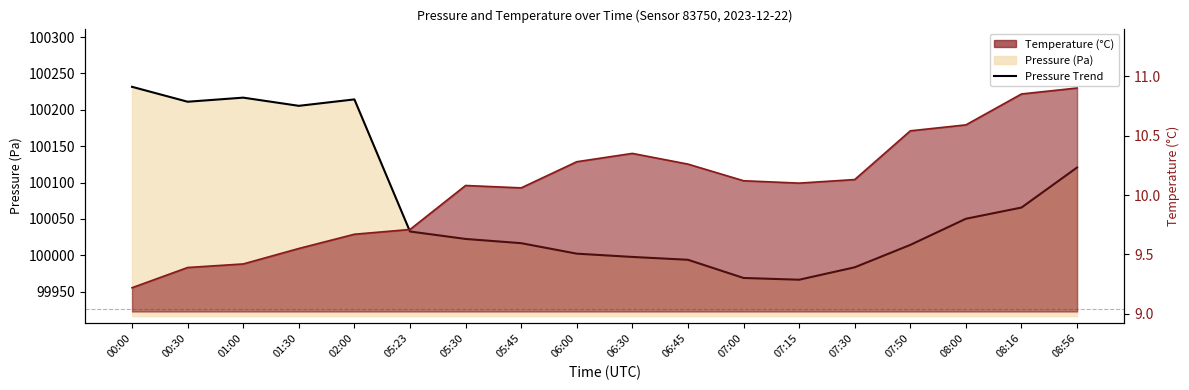

True or false: the data shows 153284.5 at 02:00.

False